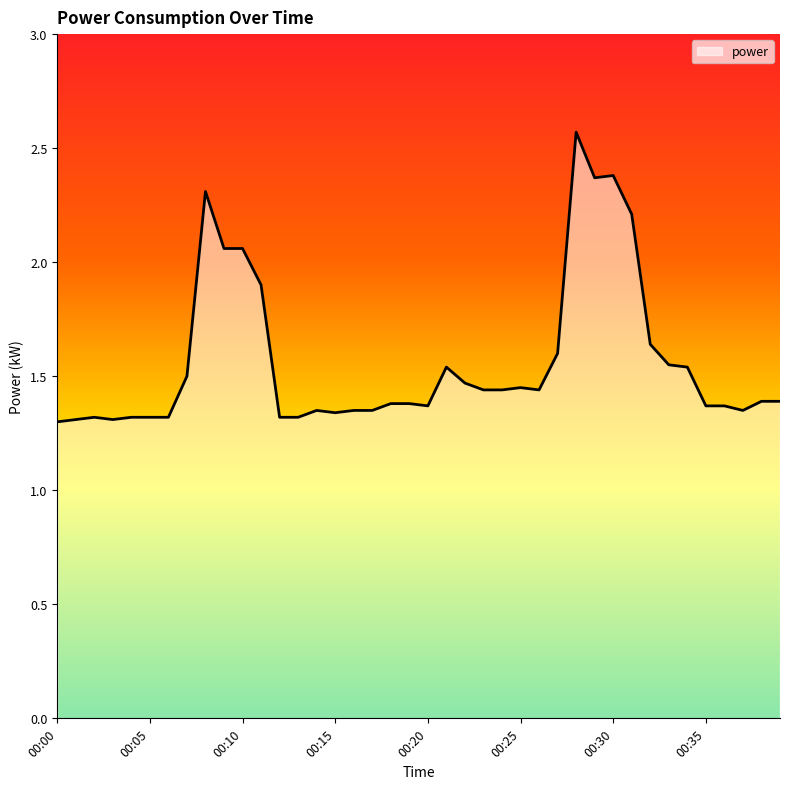

Does the chart display data point markers on the line(s)?

No